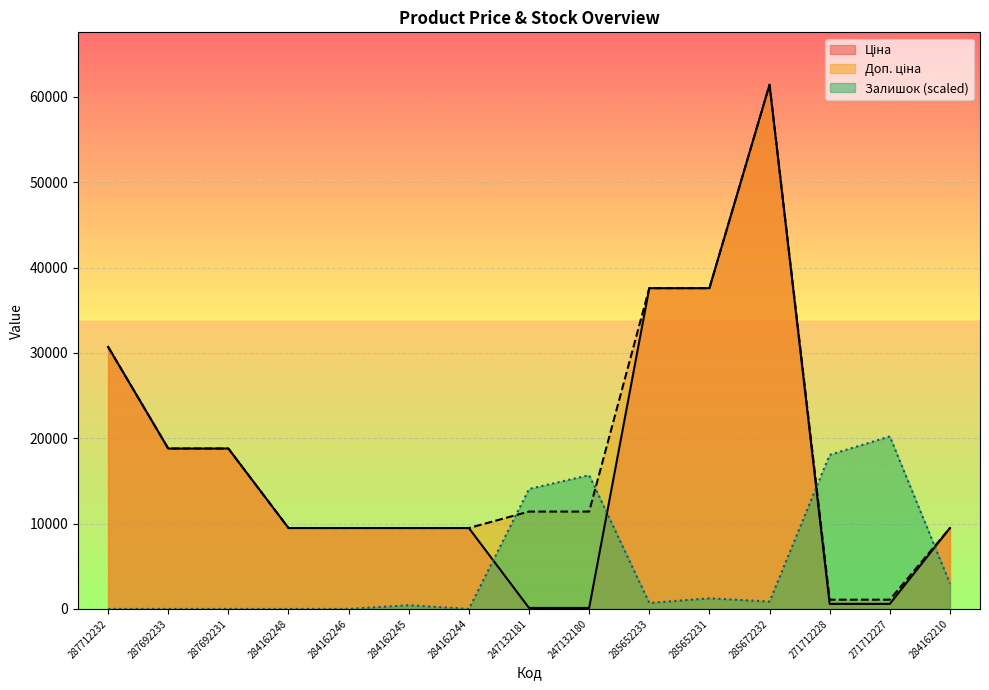

The Ціна series shows 114.1 at 247132180. True or false?

True